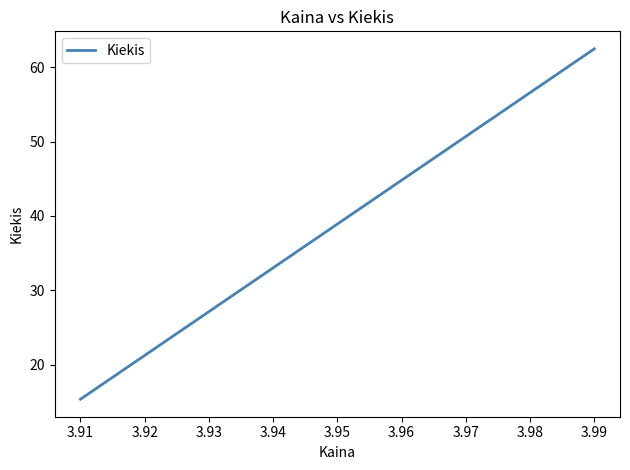

What is the average value?

38.9